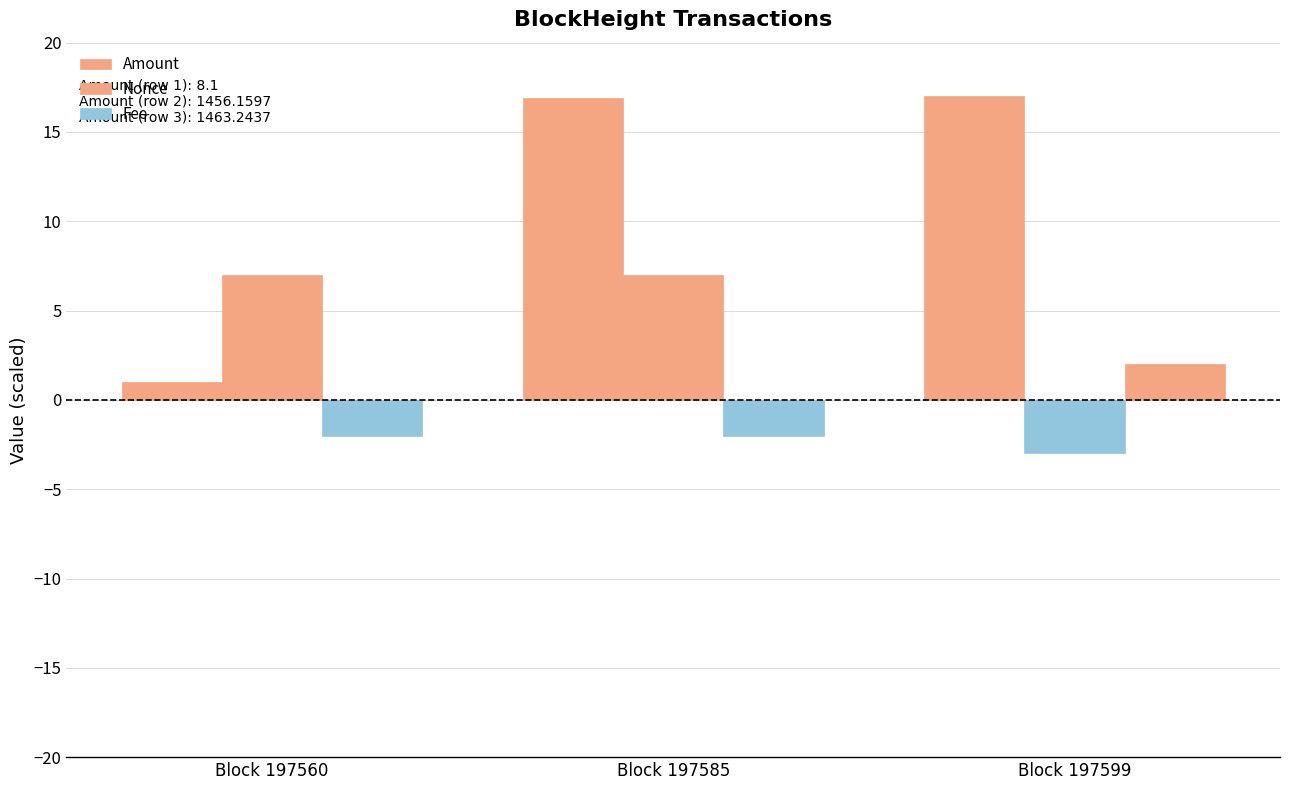

True or false: Nonce has a value of 10.3 at Block 197560.

False